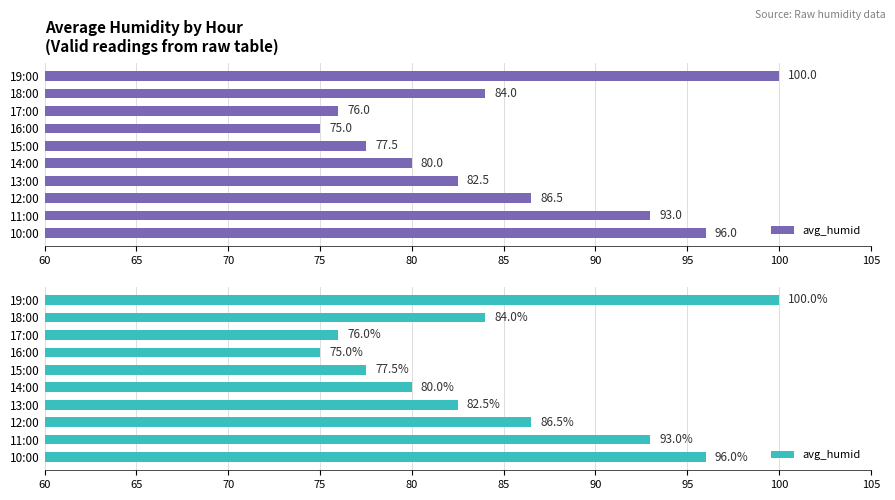

What is the change in value from 12:00 to 15:00?

-9.0